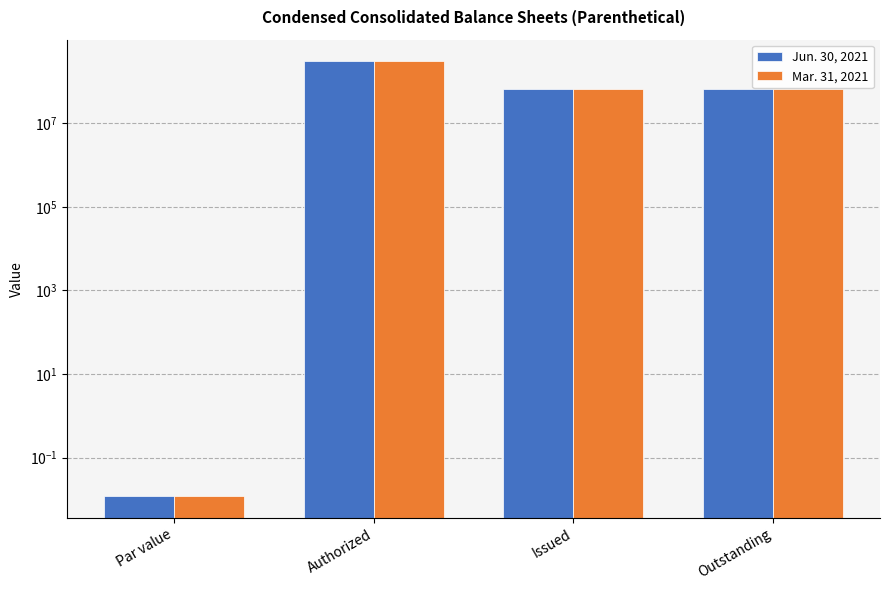

Count the Jun. 30, 2021 values in the range 65661585 to 300000000.

3